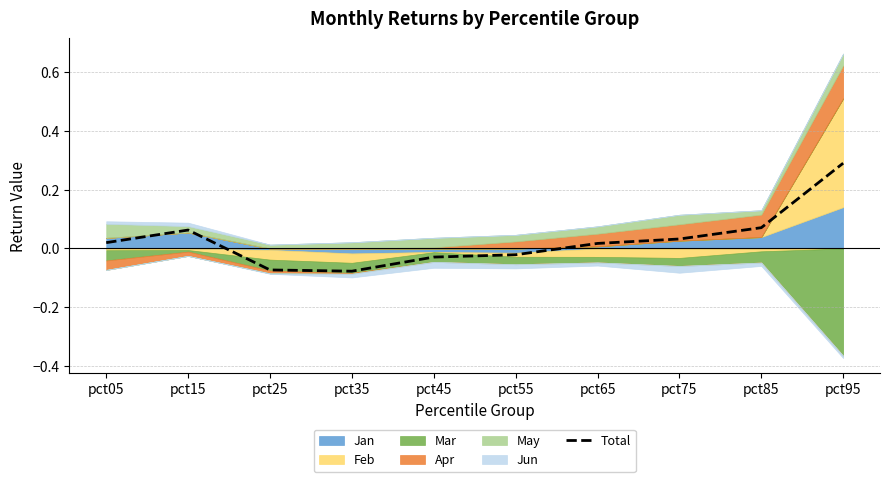

Does the chart display data point markers on the line(s)?

No